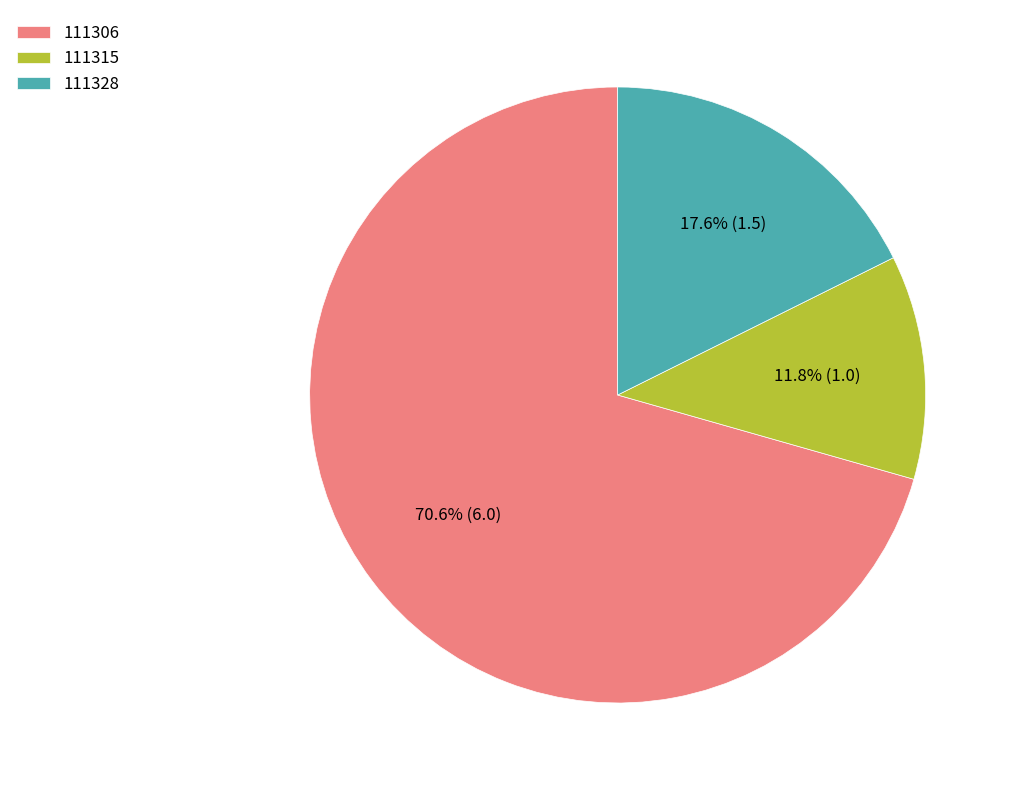

To the nearest percent, what portion does 111315 represent?

12%